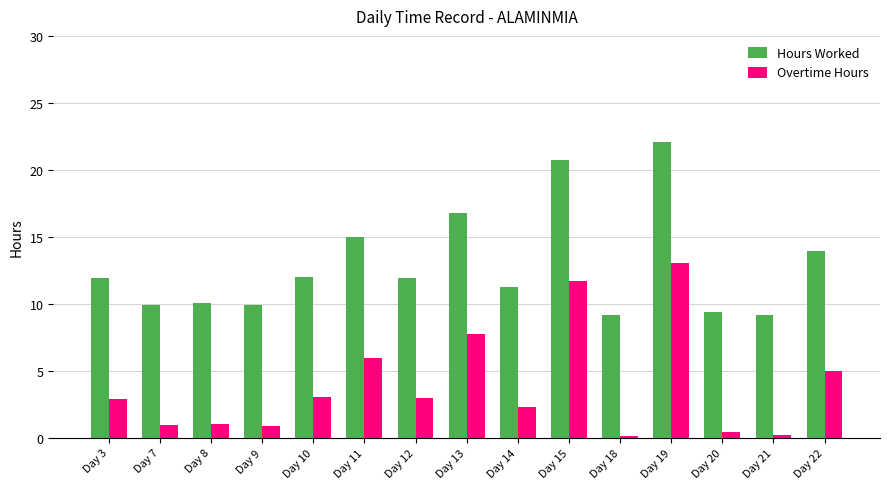

What is the value of the Hours Worked bar at the 14th from the left?

9.2